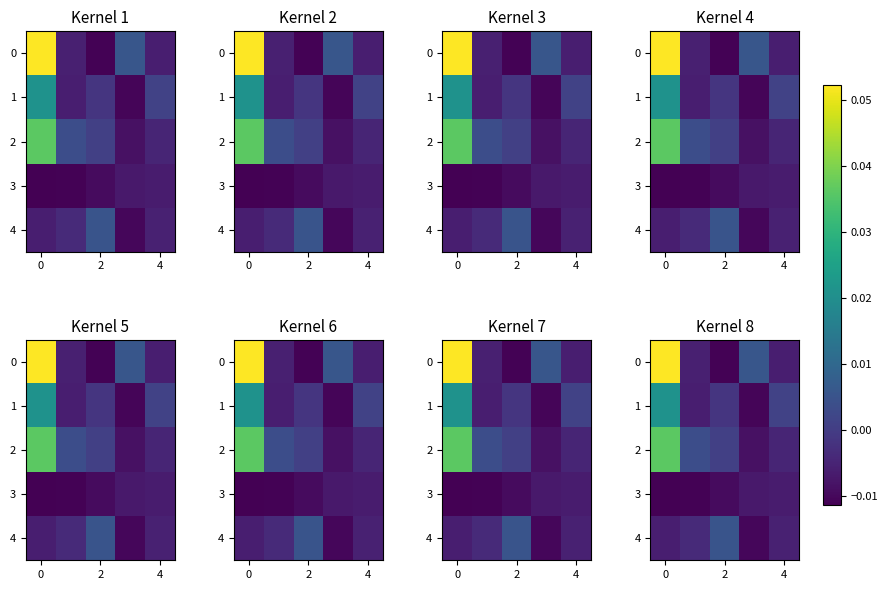

At 2, list the series in order from smallest to largest.

row_0, row_3, row_1, row_2, row_4